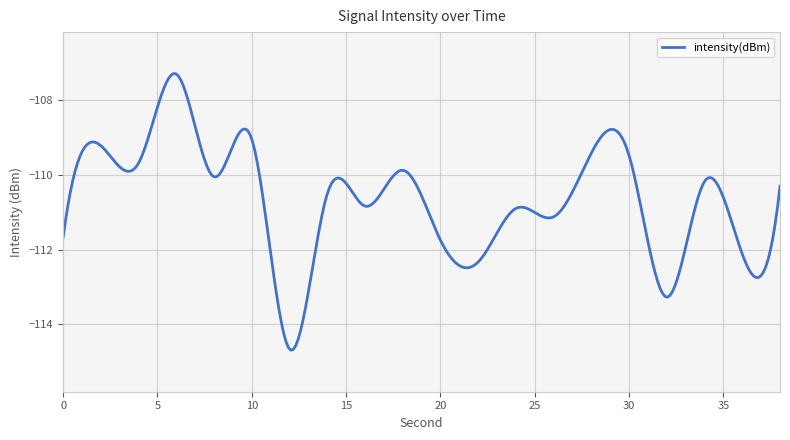

What is the difference between the maximum and minimum values?

7.4